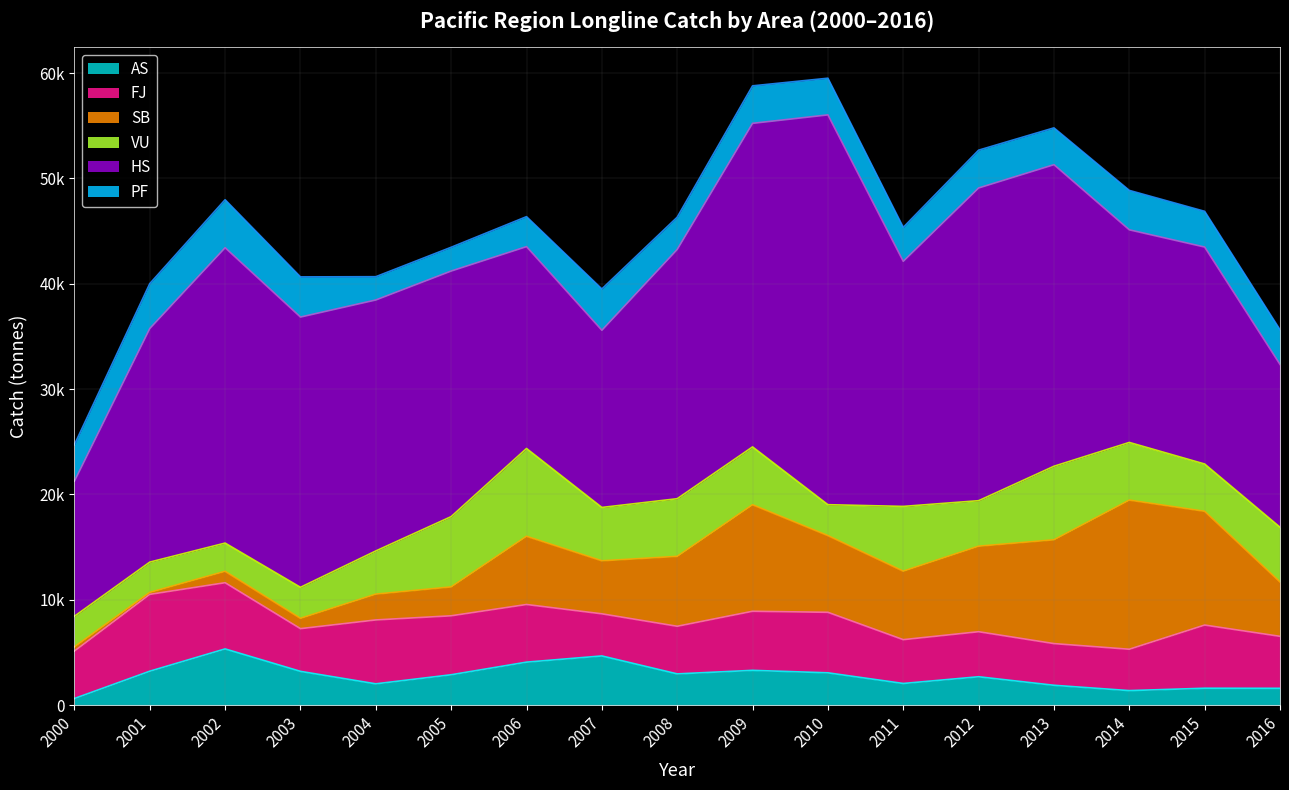

The value of AS at 2013 is 1882. True or false?

True